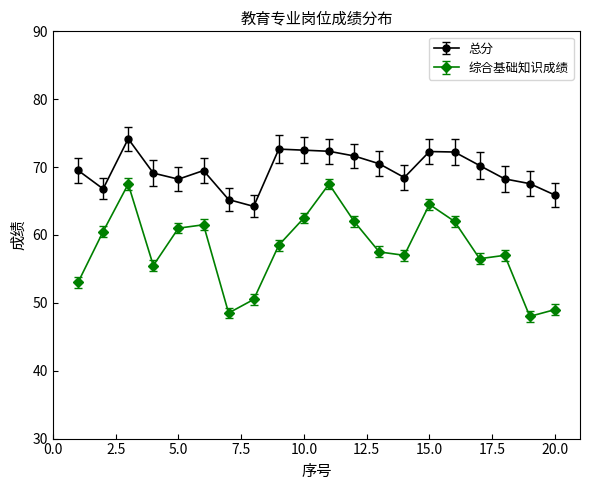

How many series are shown in this chart?

2